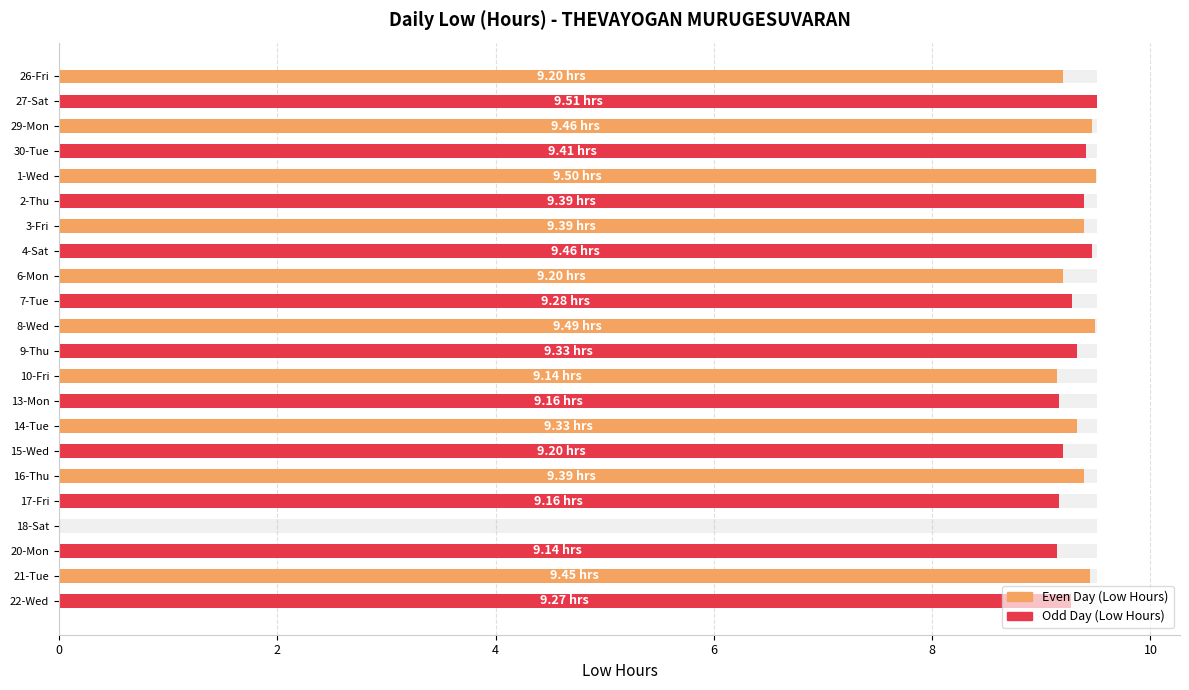

What is the difference between the values at 1-Wed and 21-Tue?

0.1